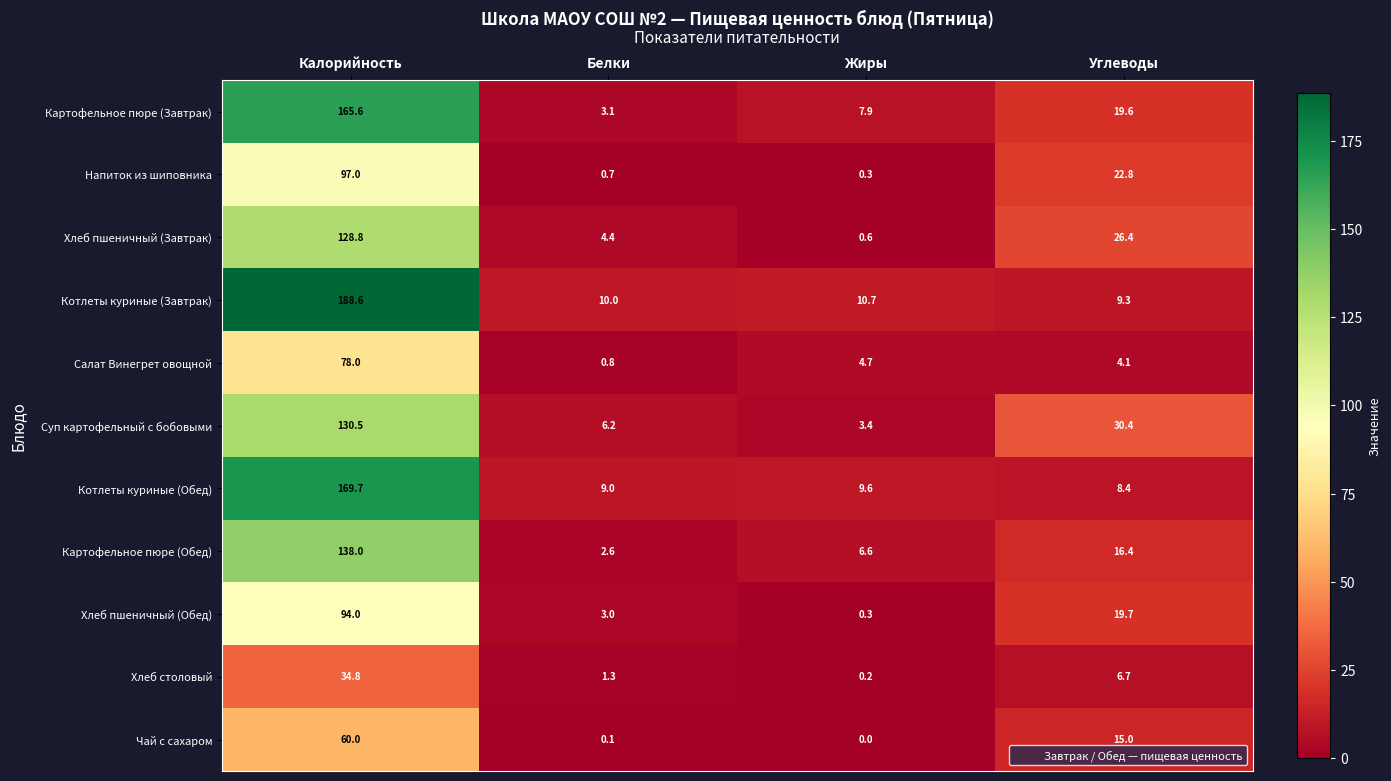

What value does the Салат Винегрет овощной series have at Жиры?

4.7